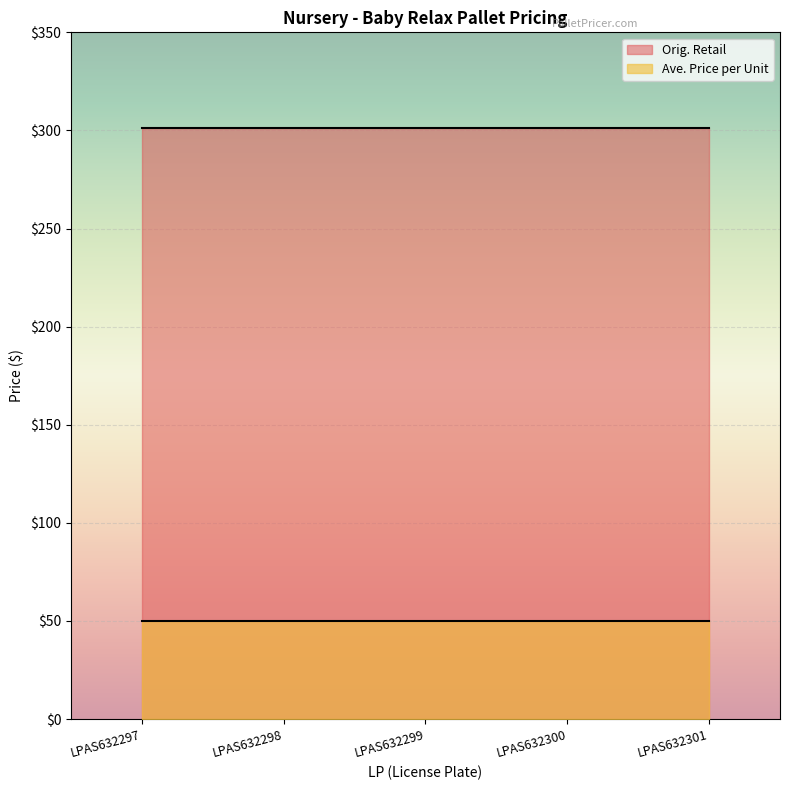

What is the difference between the highest and lowest values at LPAS632298?

251.0